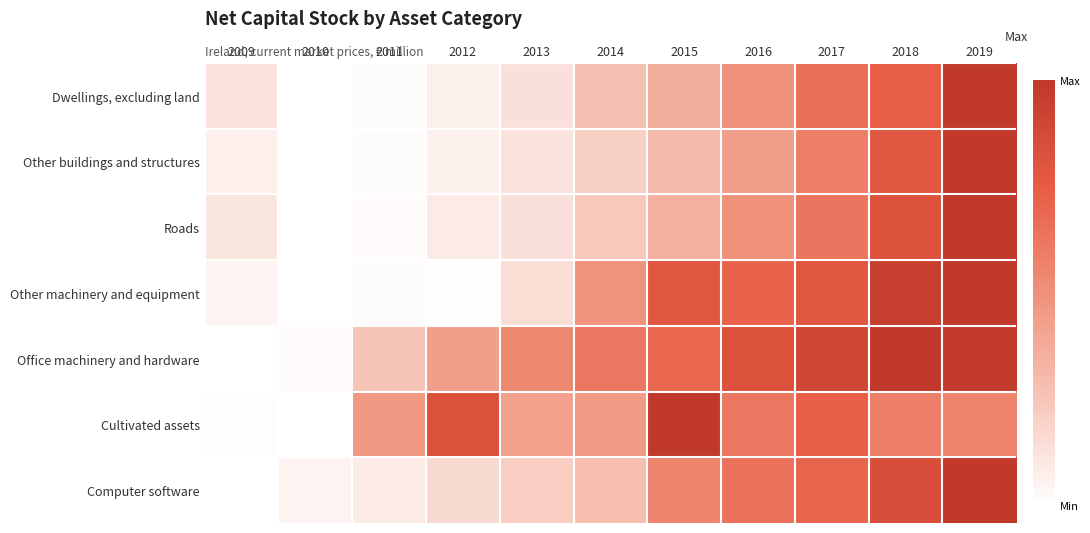

Reading left to right, transcribe all the data shown in this chart.

Dwellings, excluding land: 2009=0.1	2010=0.0	2011=0.0	2012=0.1	2013=0.1	2014=0.3	2015=0.4	2016=0.5	2017=0.7	2018=0.7	2019=1.0
Other buildings and structures: 2009=0.1	2010=0.0	2011=0.0	2012=0.1	2013=0.1	2014=0.2	2015=0.3	2016=0.4	2017=0.6	2018=0.8	2019=1.0
Roads: 2009=0.1	2010=0.0	2011=0.0	2012=0.1	2013=0.1	2014=0.2	2015=0.4	2016=0.5	2017=0.6	2018=0.8	2019=1.0
Other machinery and equipment: 2009=0.0	2010=0.0	2011=0.0	2012=0.0	2013=0.1	2014=0.5	2015=0.8	2016=0.7	2017=0.8	2018=1.0	2019=1.0
Office machinery and hardware: 2009=0.0	2010=0.0	2011=0.3	2012=0.4	2013=0.5	2014=0.6	2015=0.7	2016=0.8	2017=0.9	2018=1.0	2019=1.0
Cultivated assets: 2009=0.0	2010=0.0	2011=0.5	2012=0.8	2013=0.4	2014=0.4	2015=1.0	2016=0.6	2017=0.7	2018=0.6	2019=0.6
Computer software: 2009=0.0	2010=0.1	2011=0.1	2012=0.2	2013=0.2	2014=0.3	2015=0.6	2016=0.6	2017=0.7	2018=0.8	2019=1.0